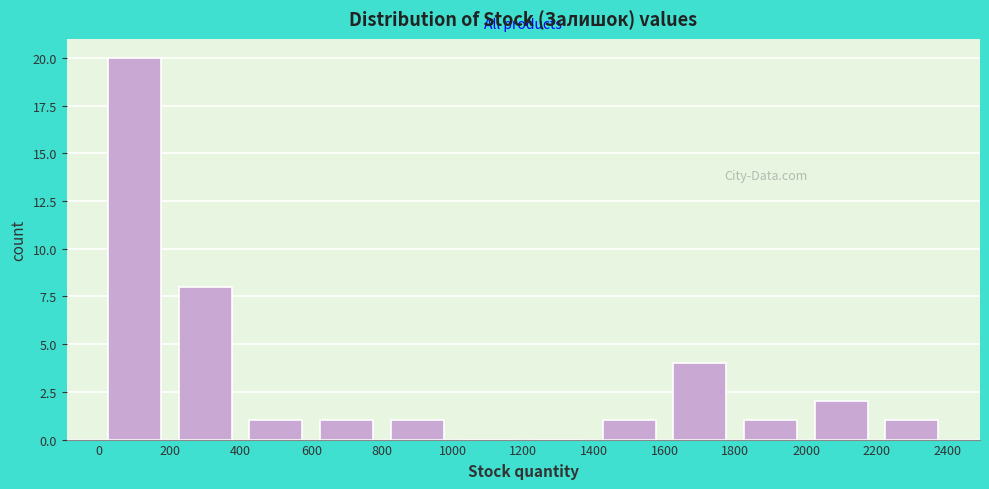

How tall is the bar that spans 1800 to 2000 on the x-axis? The values are not printed on the chart, so give them approximately, as read against the axis.

1